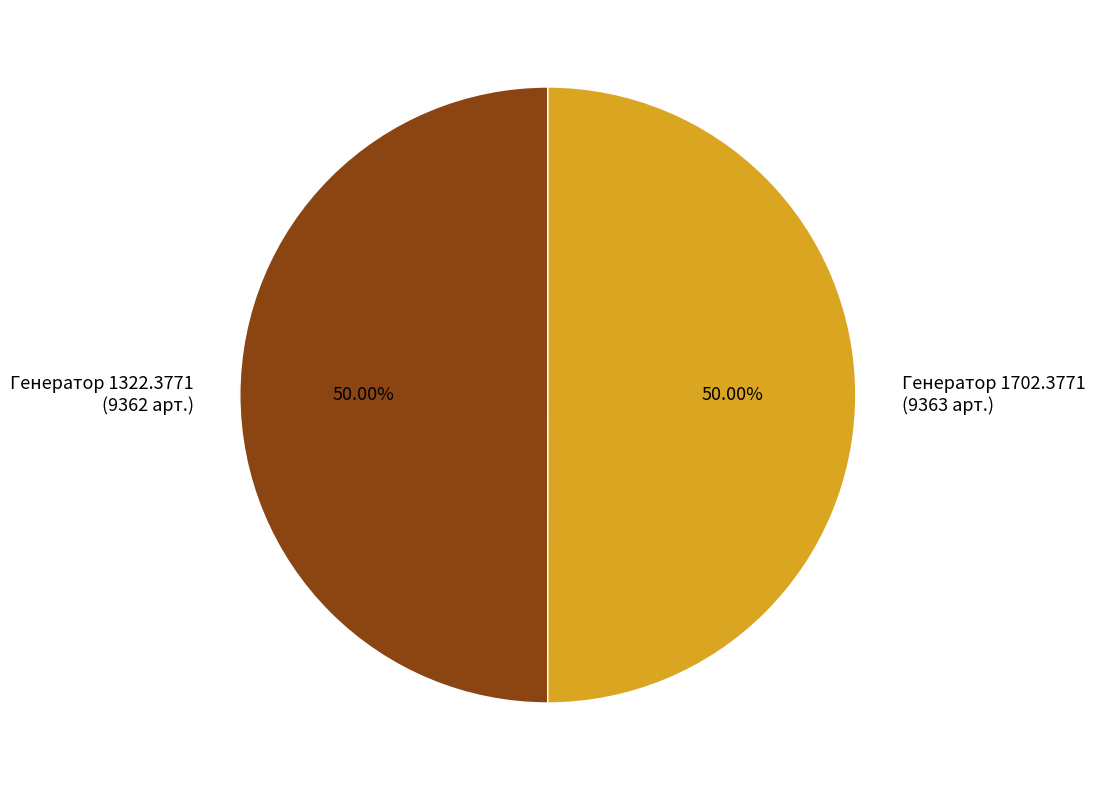

Combined, do Генератор 1702.3771 (9363 арт.) and Генератор 1322.3771 (9362 арт.) account for over 50%?

Yes